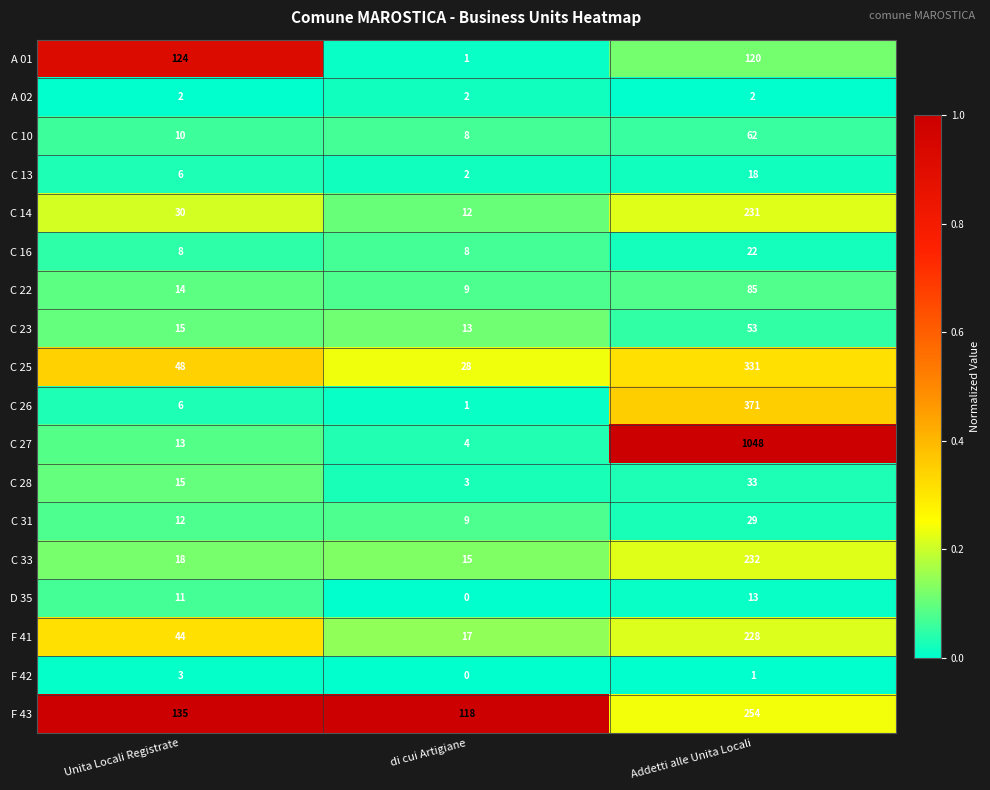

How many data points does each series have?

3